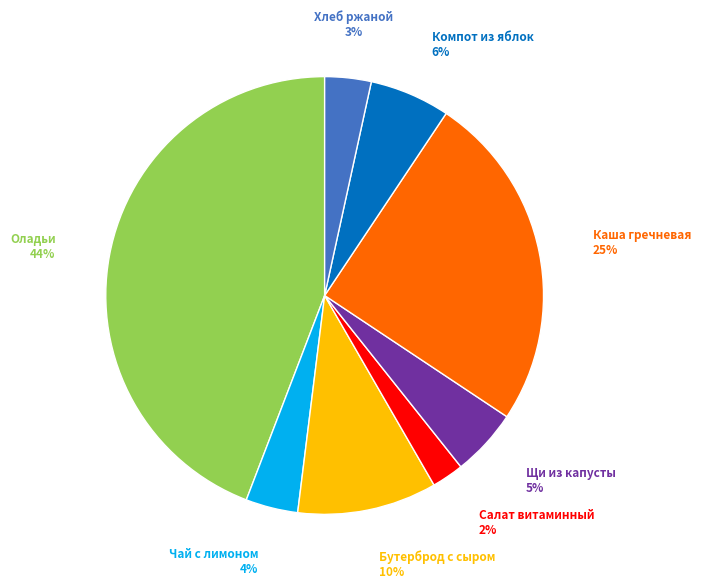

To the nearest percent, what is the difference between the largest and smallest slice percentages?

42%